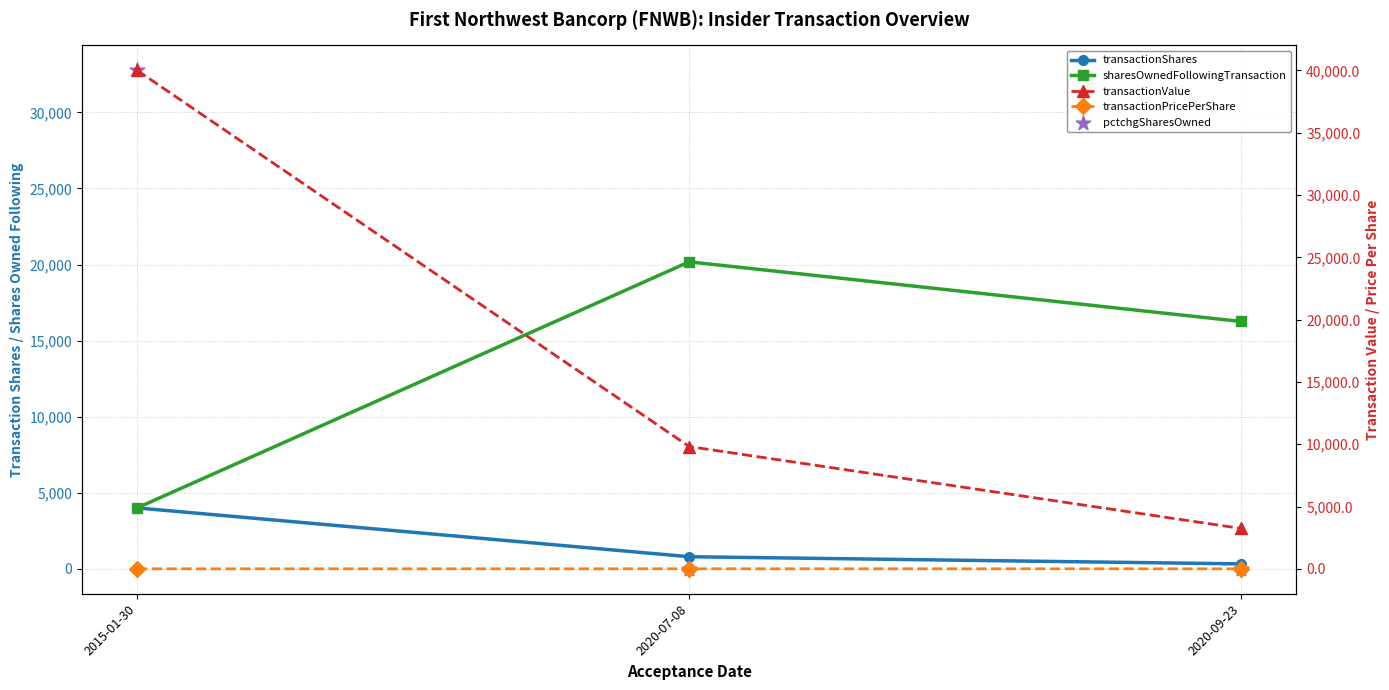

At which category is the sum across all series the highest?

2015-01-30